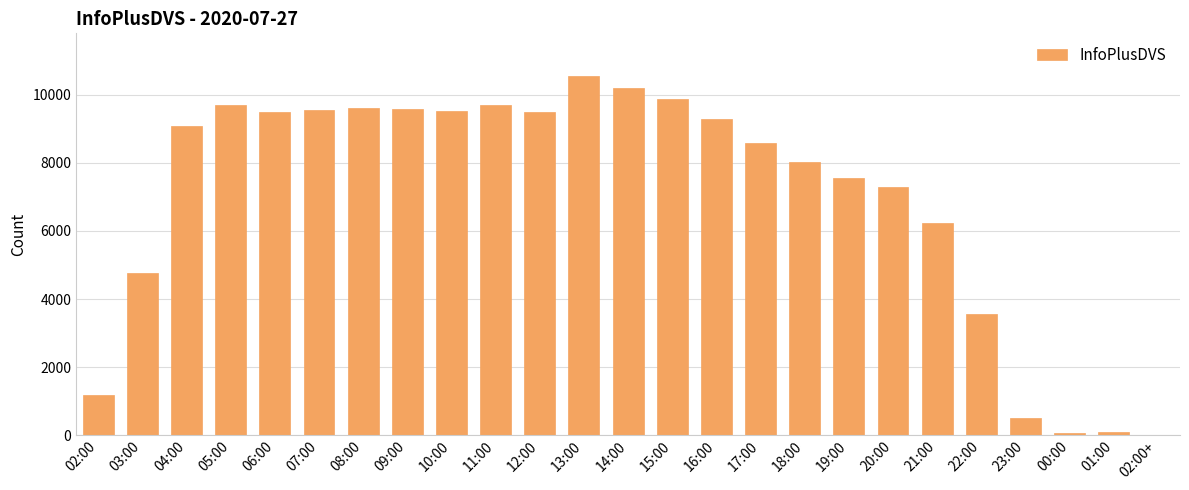

Which label corresponds to the largest value in the chart?

13:00